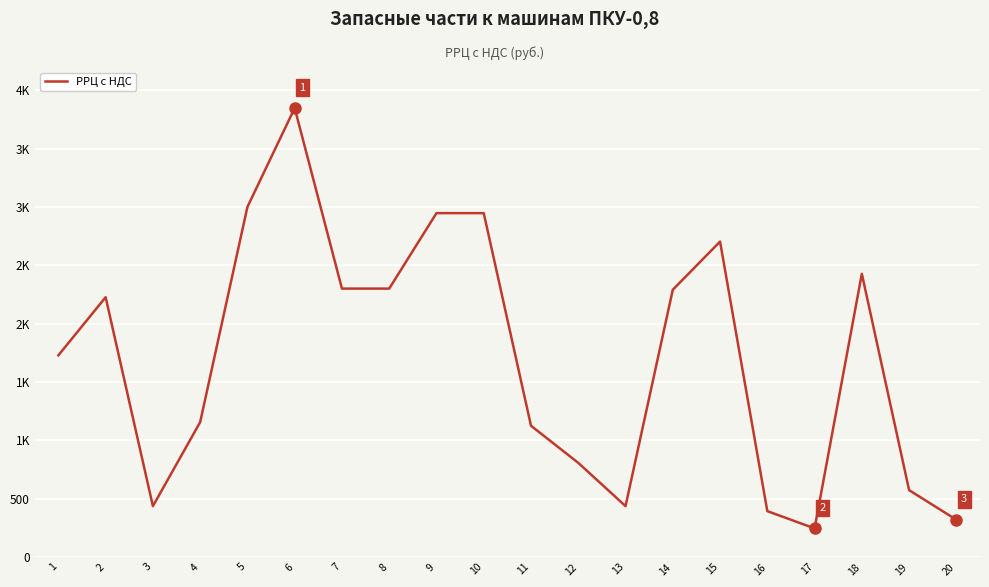

What is the difference between the maximum and minimum values?

3604